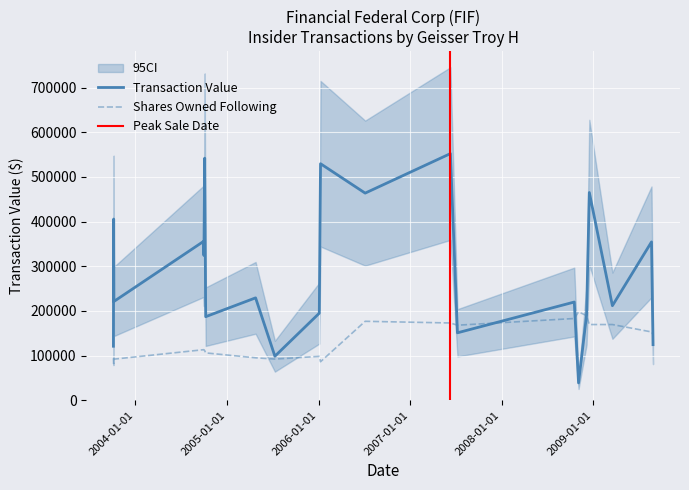

At which label does Shares Owned Following Transaction reach its peak?

2008-11-03